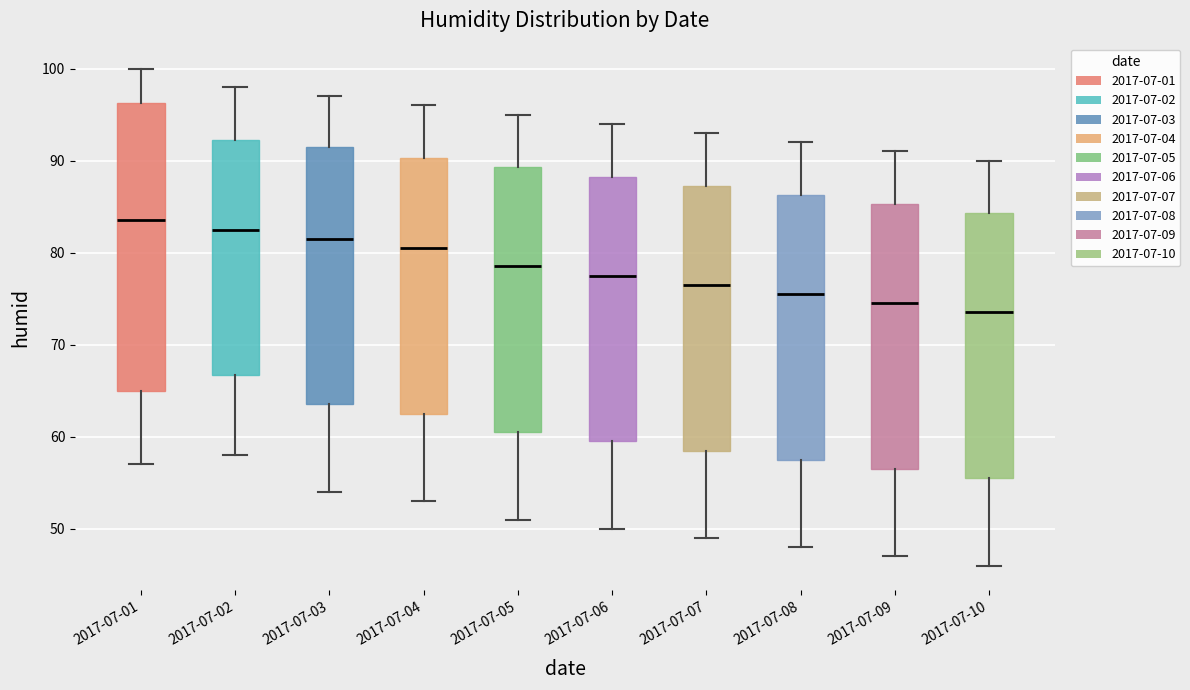

Comparing the boxes themselves (not the whiskers), which one is the tallest?

2017-07-01